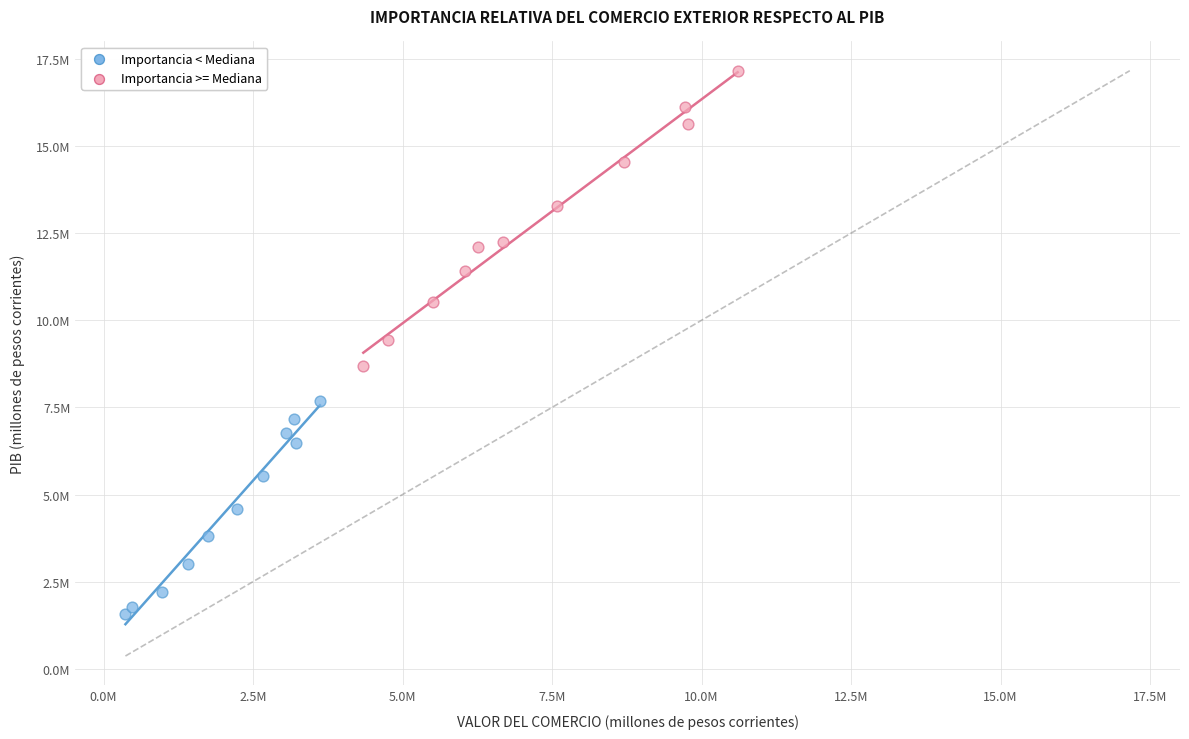

Which series contains the highest Y value?

Importancia >= Mediana